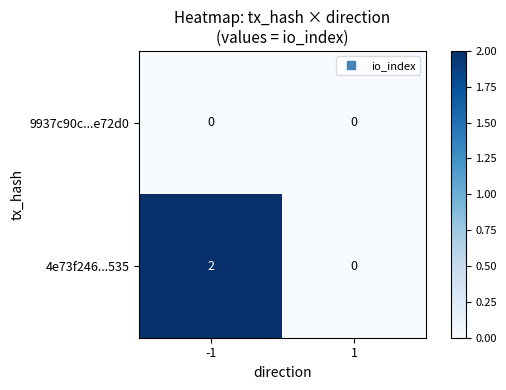

What is the difference between the highest and lowest values at -1?

2